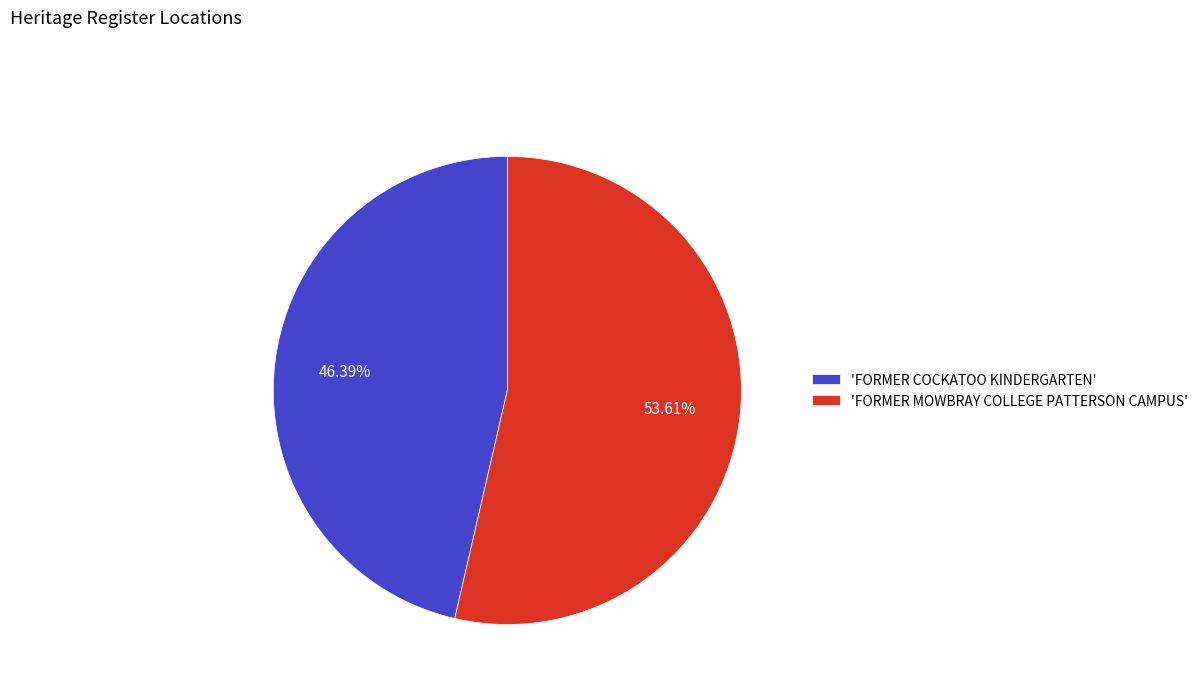

Rank the categories by value from highest to lowest.

'FORMER MOWBRAY COLLEGE PATTERSON CAMPUS', 'FORMER COCKATOO KINDERGARTEN'